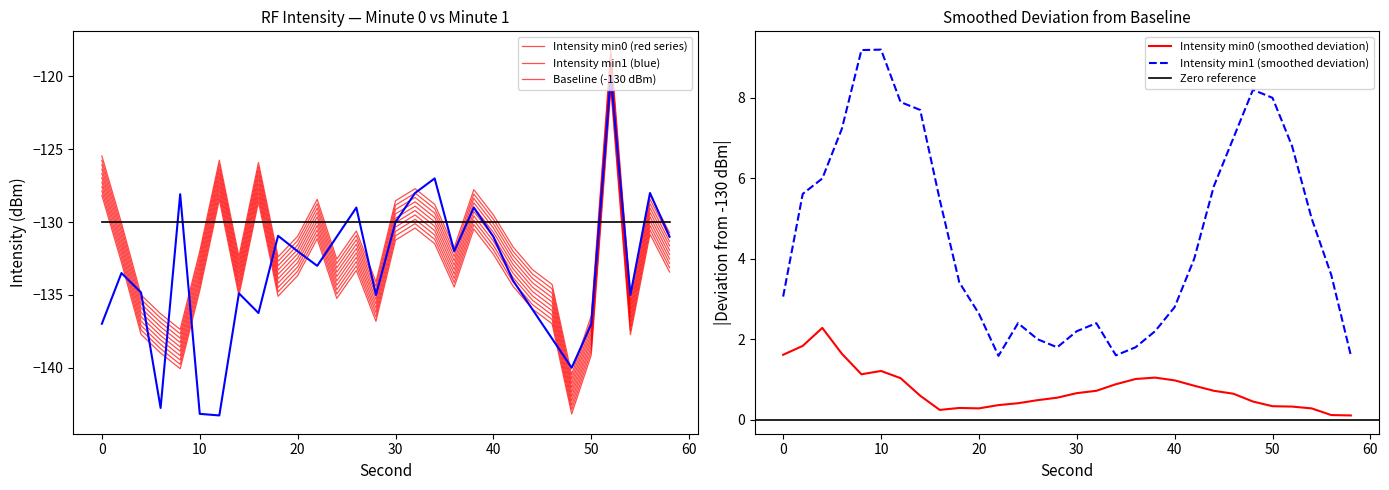

The value of intensity_min1 at 22 is -88.0. True or false?

False